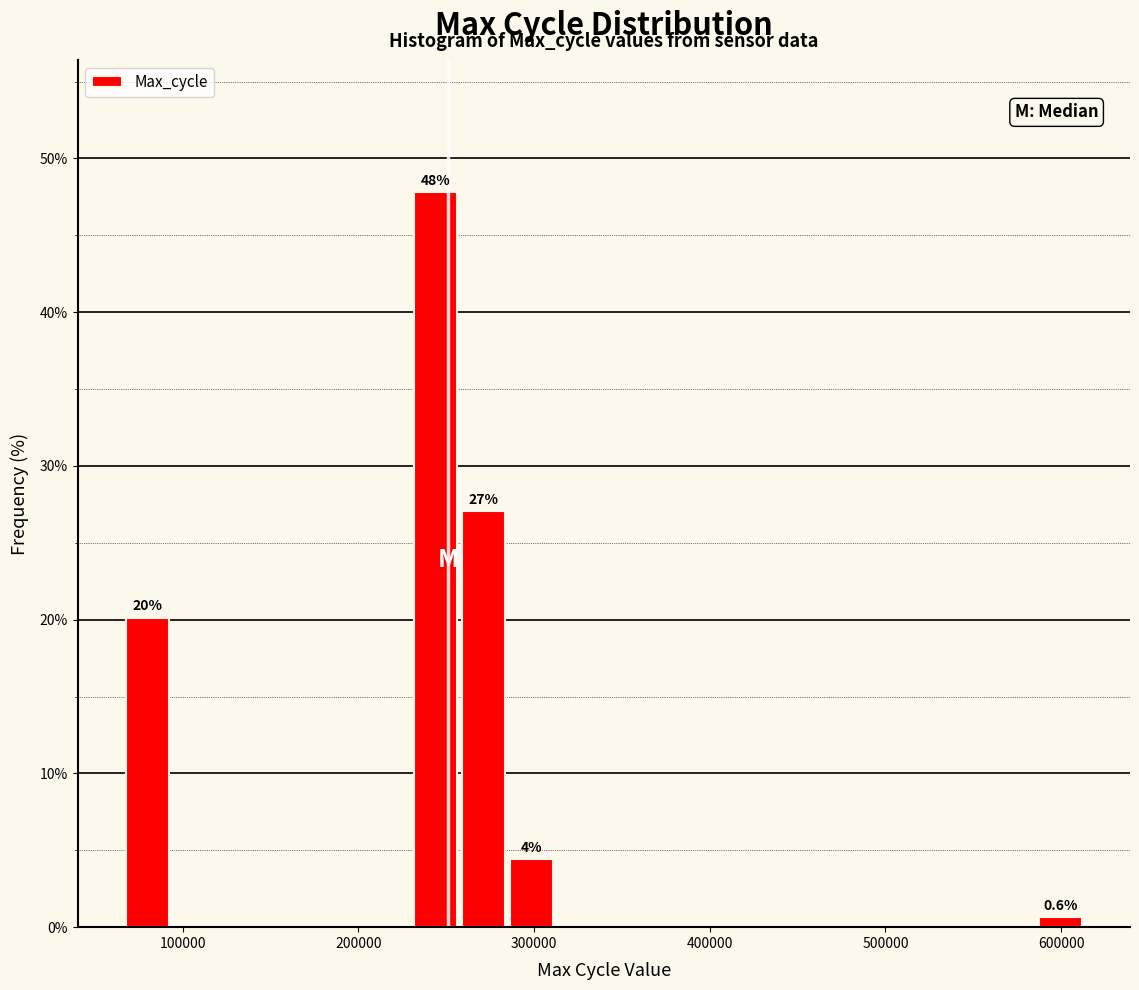

Read against the x-axis, roughly where is the centre of the tallest bar?

240000